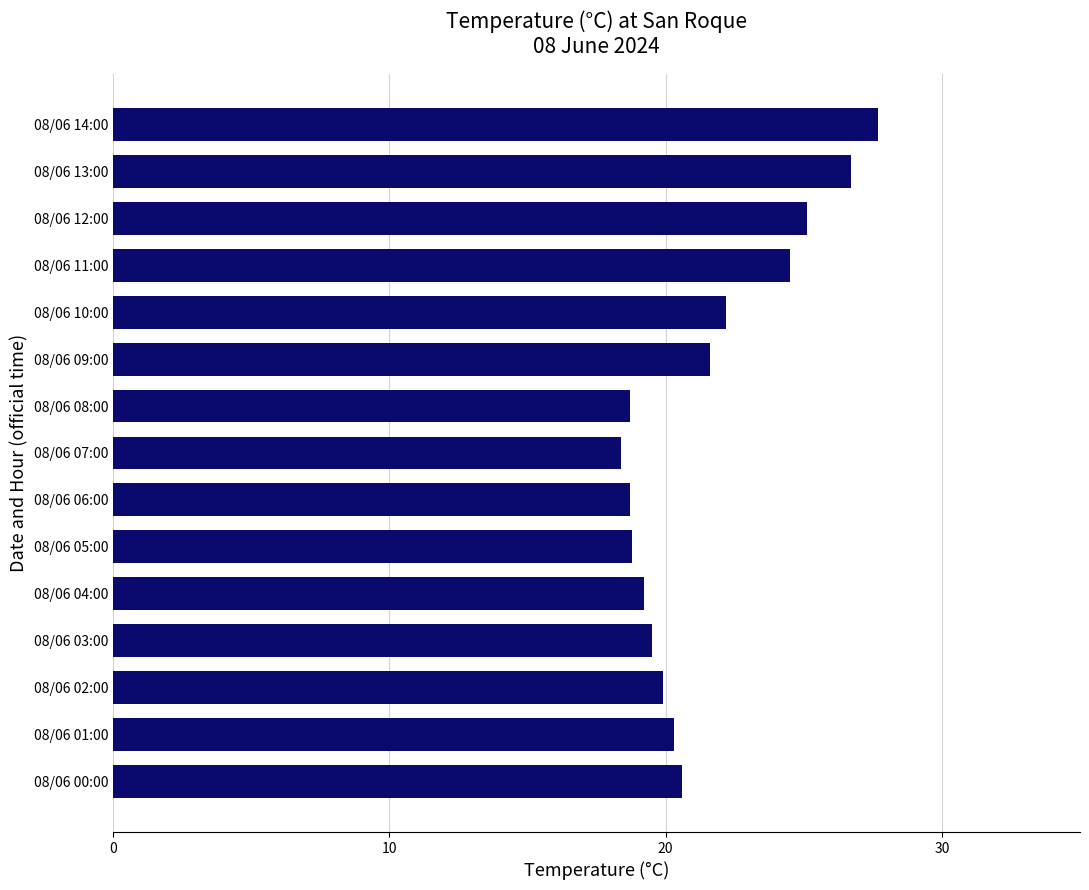

Is it true that the value at 08/06 14:00 is 27.7?

True